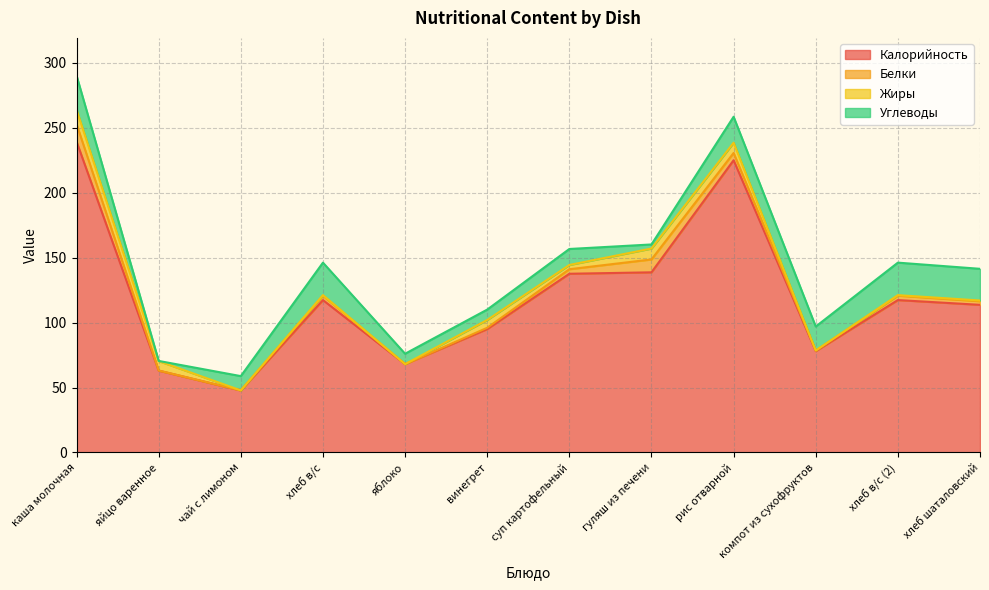

Rank the series by their maximum value, from lowest to highest.

Жиры, Белки, Углеводы, Калорийность